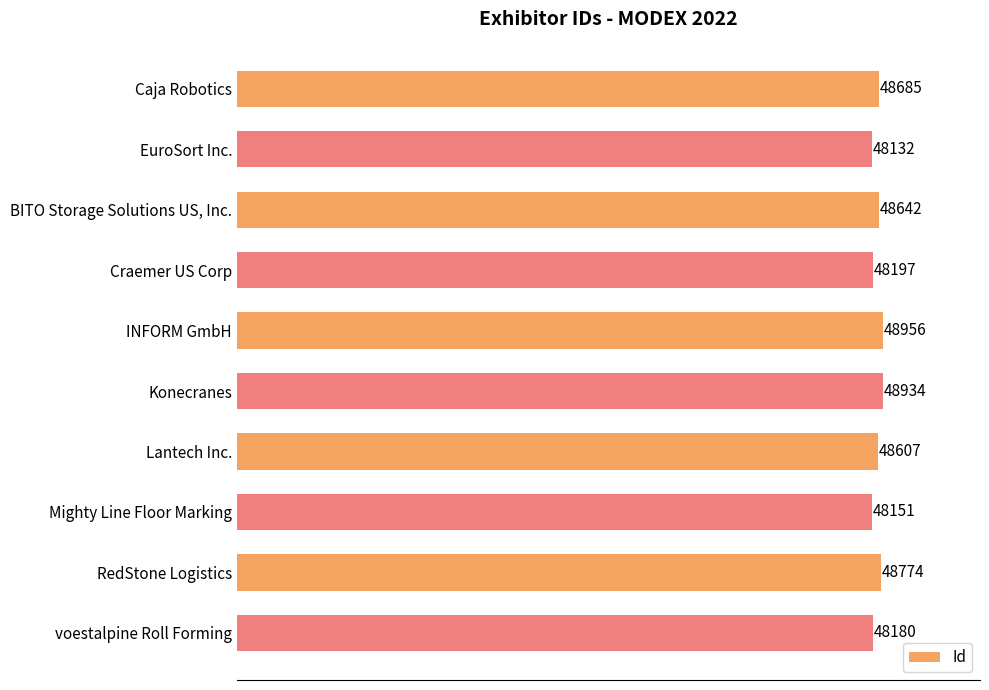

True or false: the data shows 48774 at RedStone Logistics.

True